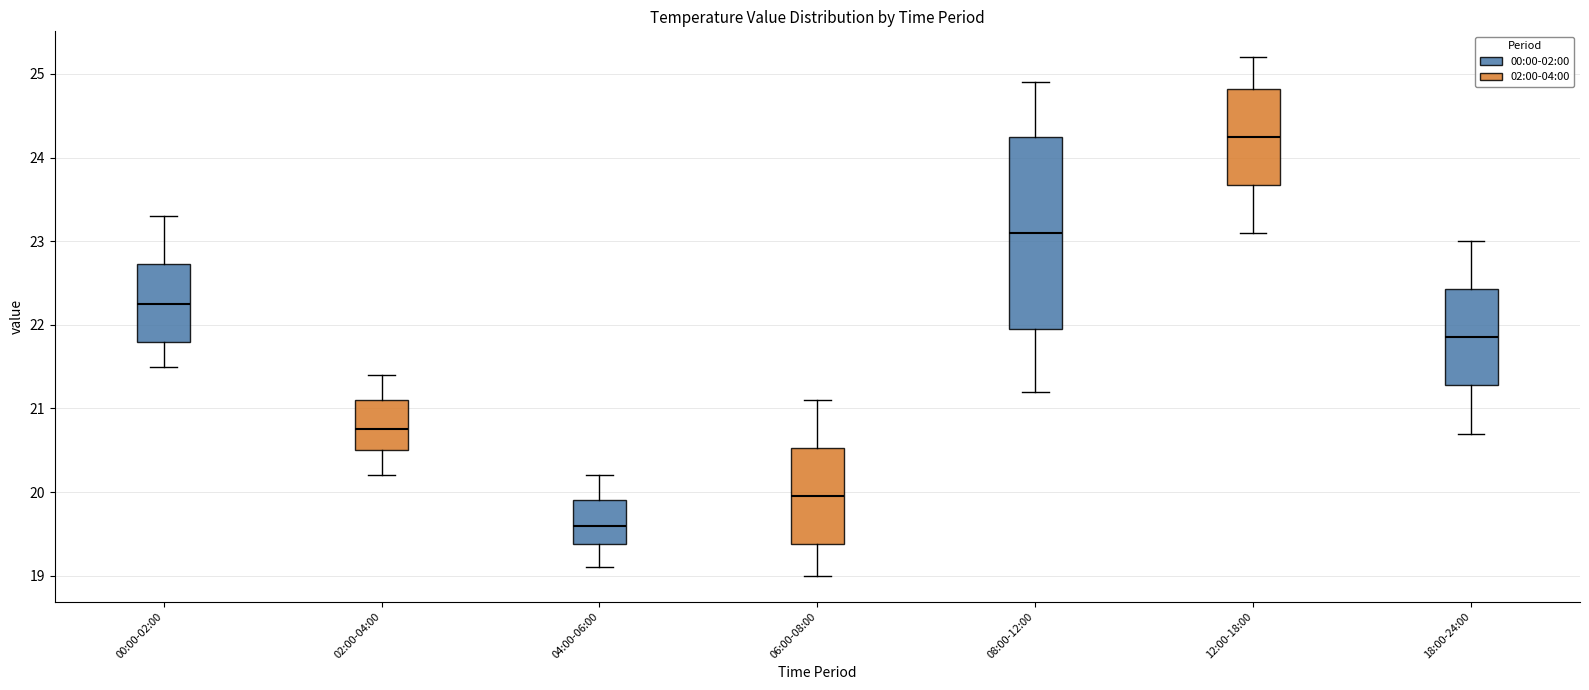

Reading left to right, transcribe this box plot: for each box, give where its median line is, the range the box spans, and where its two whiskers end, as read against the y-axis. The values are not printed on the chart, so give them approximately, as read against the axis.

00:00-02:00: median 22.3, box 21.8 to 22.7, whiskers 21.5 to 23.3
02:00-04:00: median 20.8, box 20.5 to 21.1, whiskers 20.2 to 21.4
04:00-06:00: median 19.6, box 19.4 to 19.9, whiskers 19.1 to 20.2
06:00-08:00: median 20.0, box 19.4 to 20.5, whiskers 19.0 to 21.1
08:00-12:00: median 23.1, box 22.0 to 24.3, whiskers 21.2 to 24.9
12:00-18:00: median 24.3, box 23.7 to 24.8, whiskers 23.1 to 25.2
18:00-24:00: median 21.9, box 21.3 to 22.4, whiskers 20.7 to 23.0